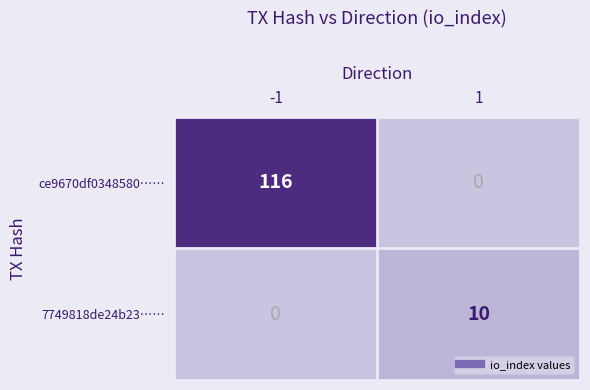

How many distinct data groups are displayed?

2